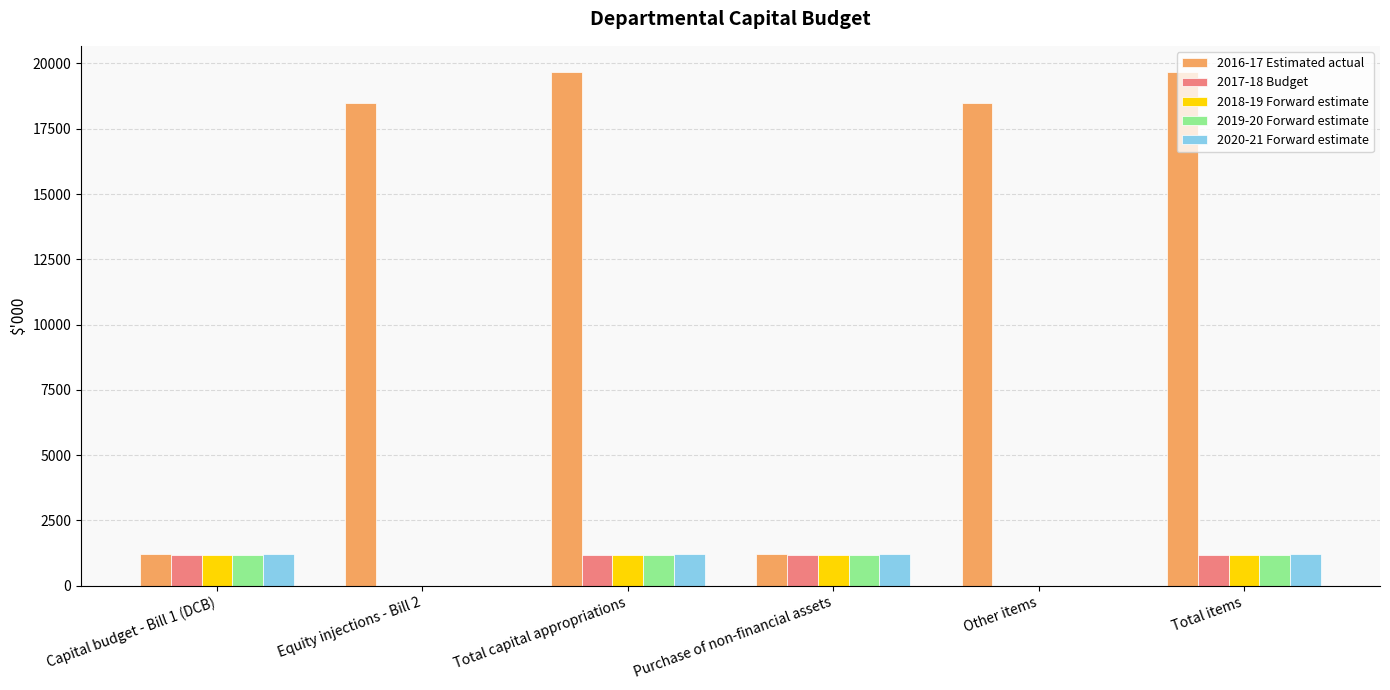

Is it true that 2016-17 Estimated actual equals 34315 at Total capital appropriations?

False